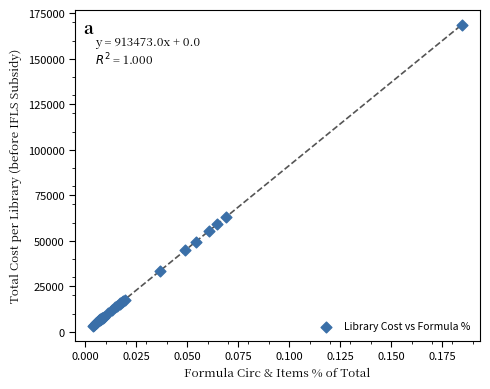

What Y value in the scatter plot is closest to 85990?

62918.6